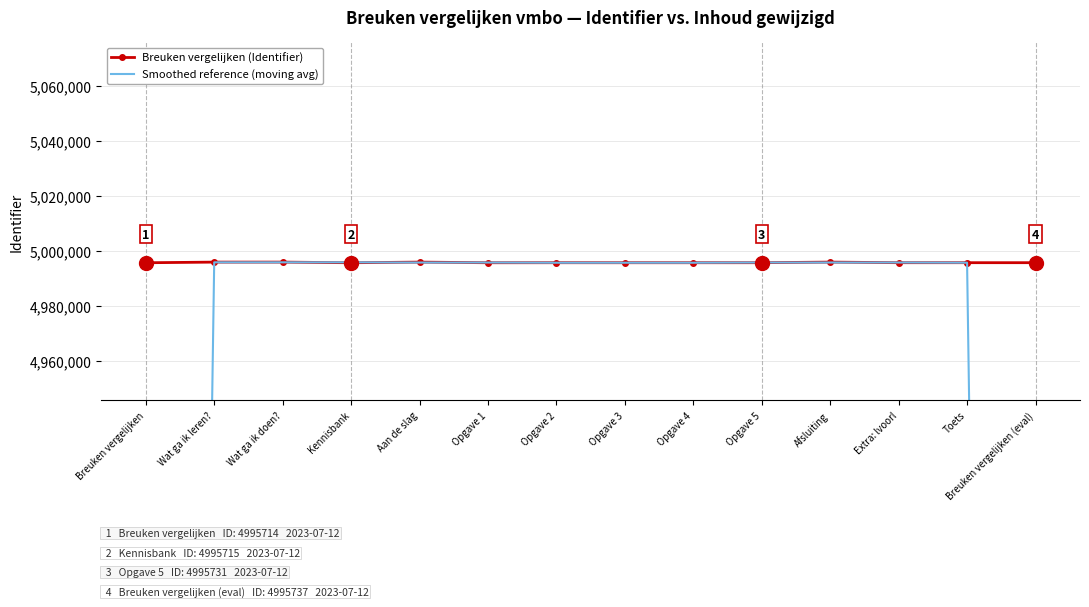

At which label does Breuken vergelijken (Identifier) reach its peak?

Afsluiting